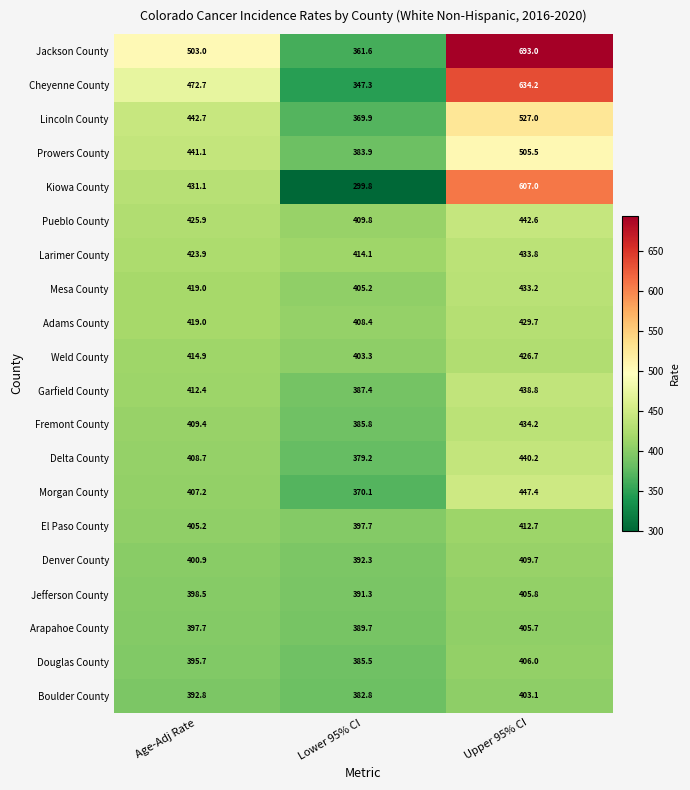

What is the maximum value shown in the chart?

693.0